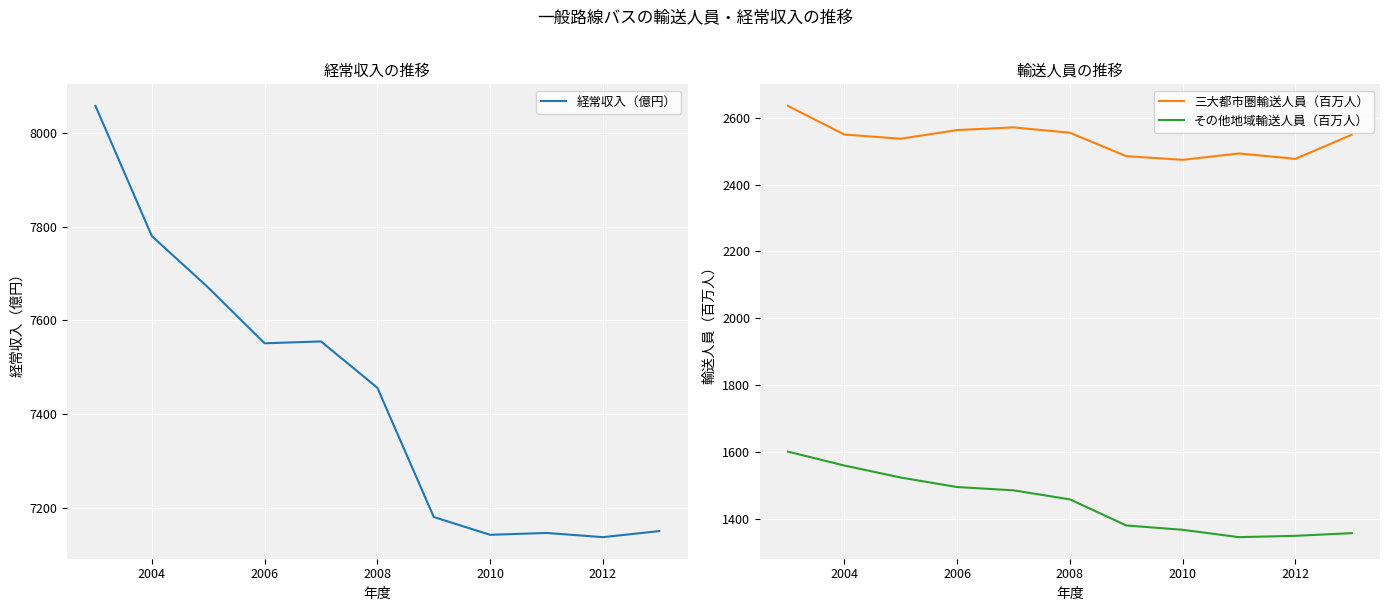

Rank the series by their average value, from highest to lowest.

経常収入（億円）, 三大都市圏輸送人員（百万人）, その他地域輸送人員（百万人）